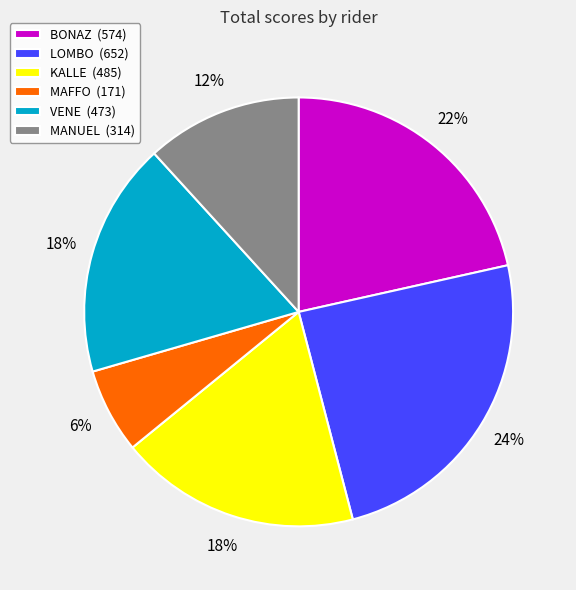

True or false: BONAZ accounts for 22% of the total.

True